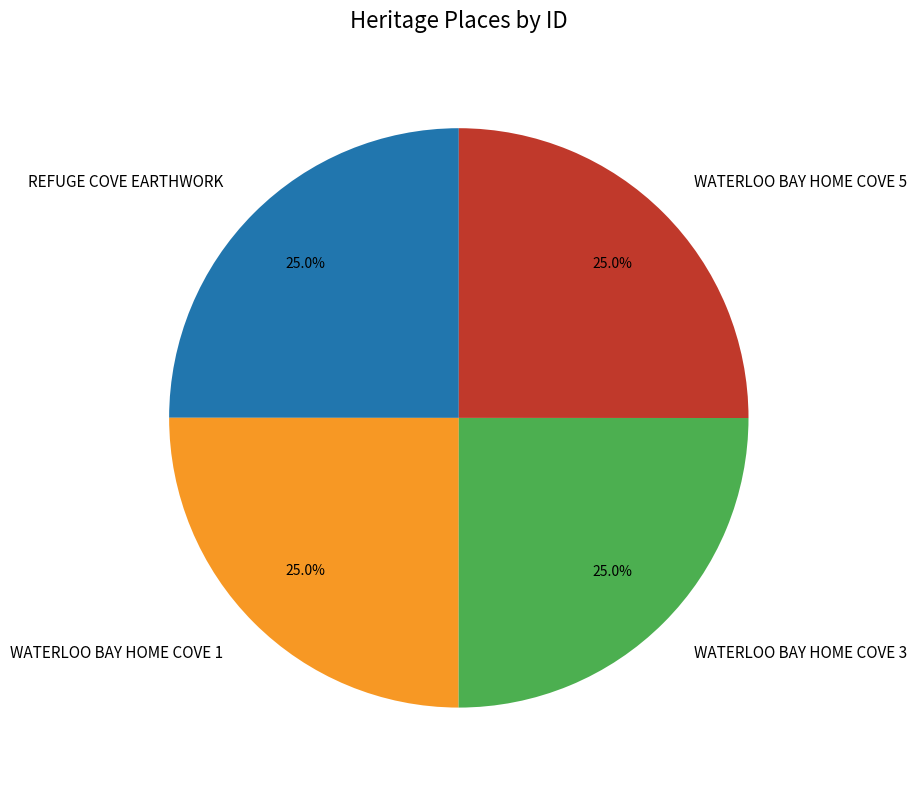

Does REFUGE COVE EARTHWORK represent more than half of the total?

No